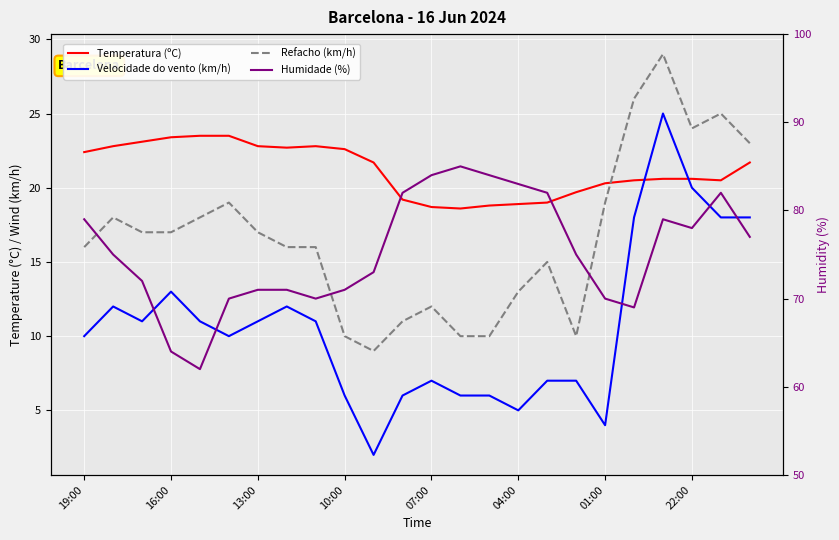

At which label does Humidade (%) first exceed 75?

19:00